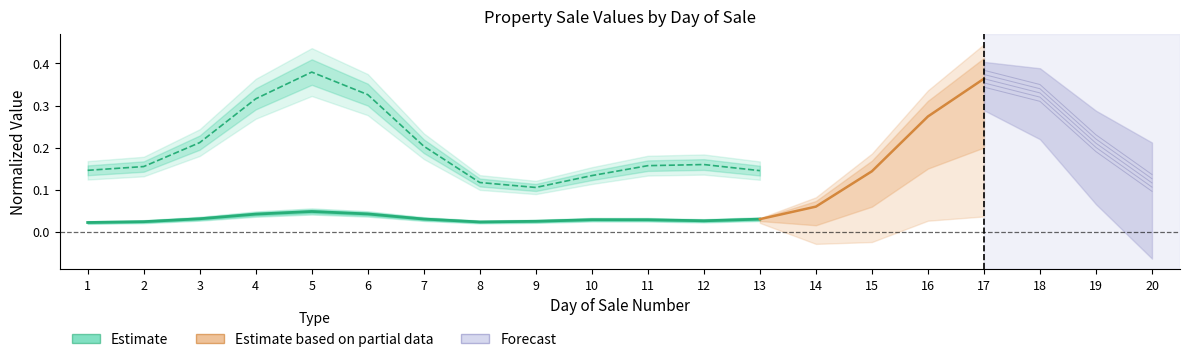

List the labels in order of value, largest first.

5, 6, 4, 3, 7, 13, 10, 11, 12, 9, 2, 8, 1